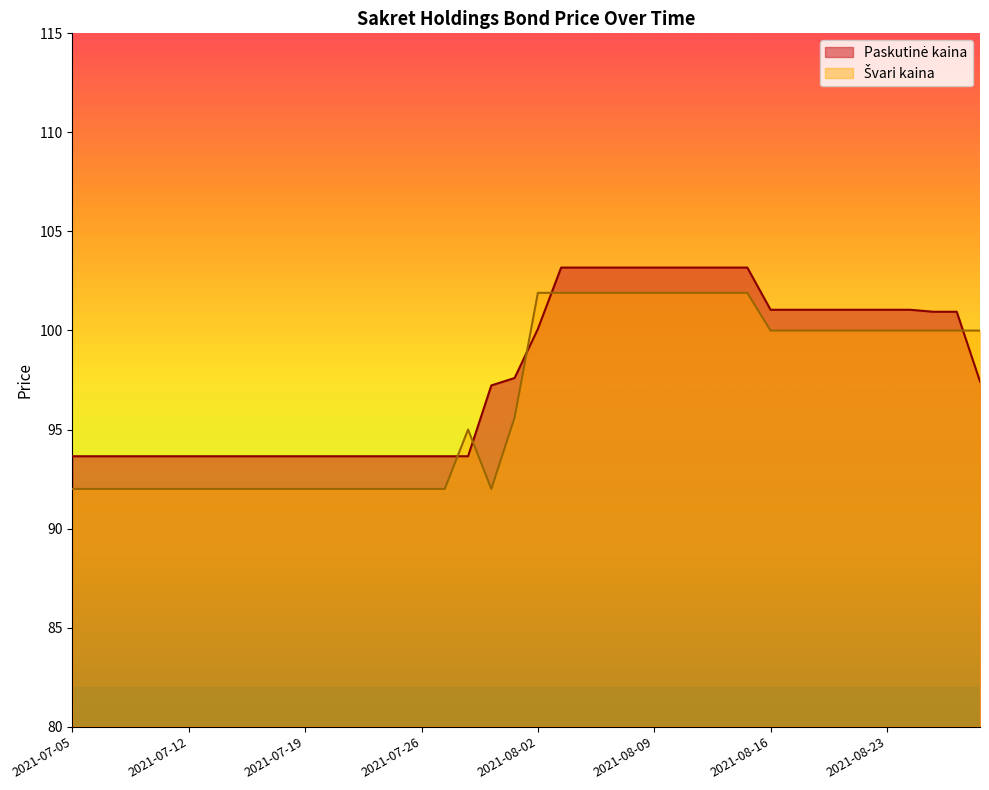

Which series ends up on top after the final intersection of Švari kaina and Paskutinė kaina?

Švari kaina